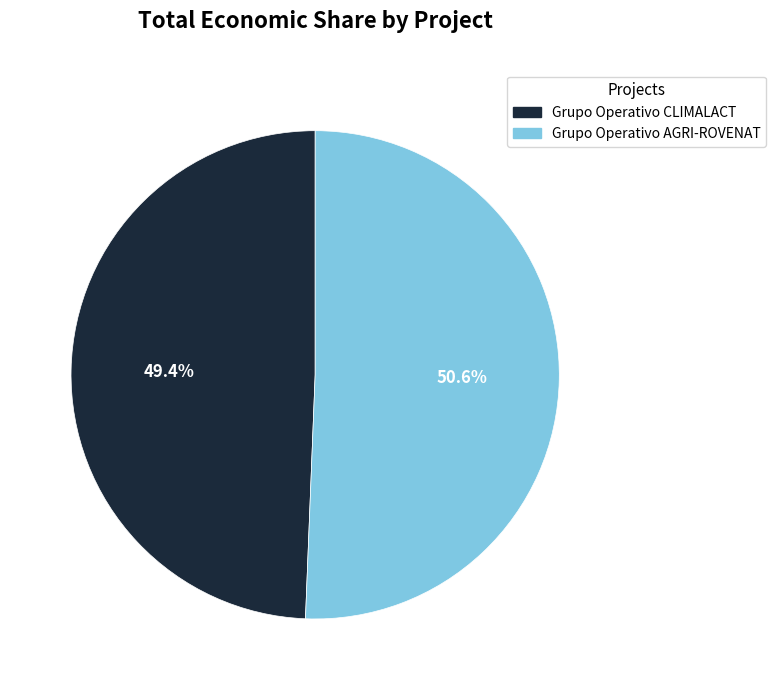

To the nearest percent, what is the average slice percentage?

50%